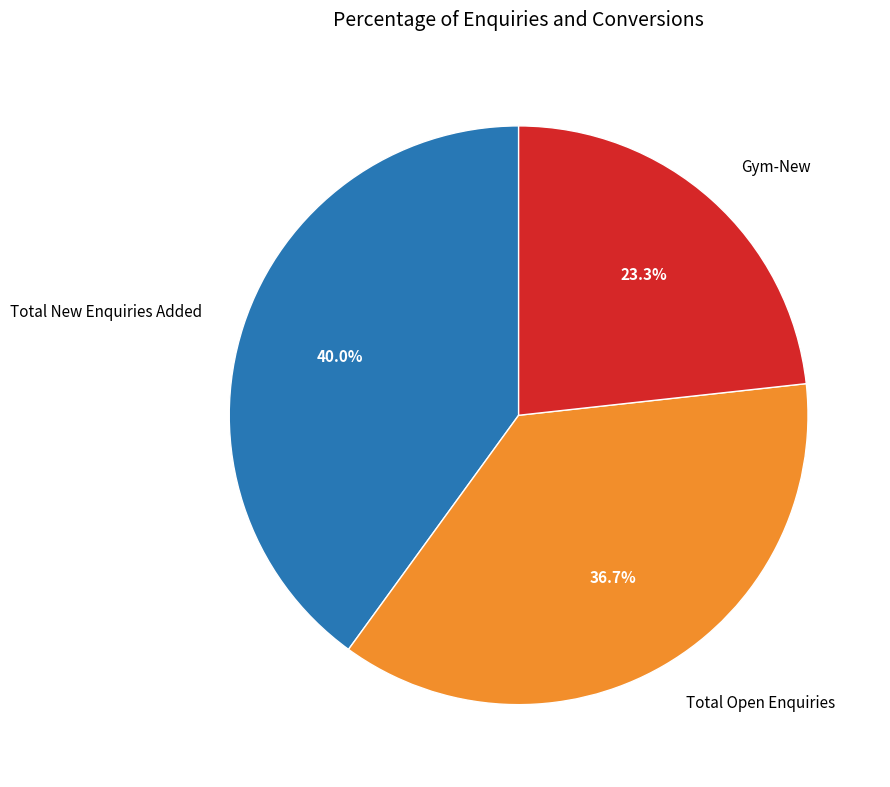

To the nearest percent, what is the difference between the Gym-New and Total Open Enquiries slice percentages?

13%